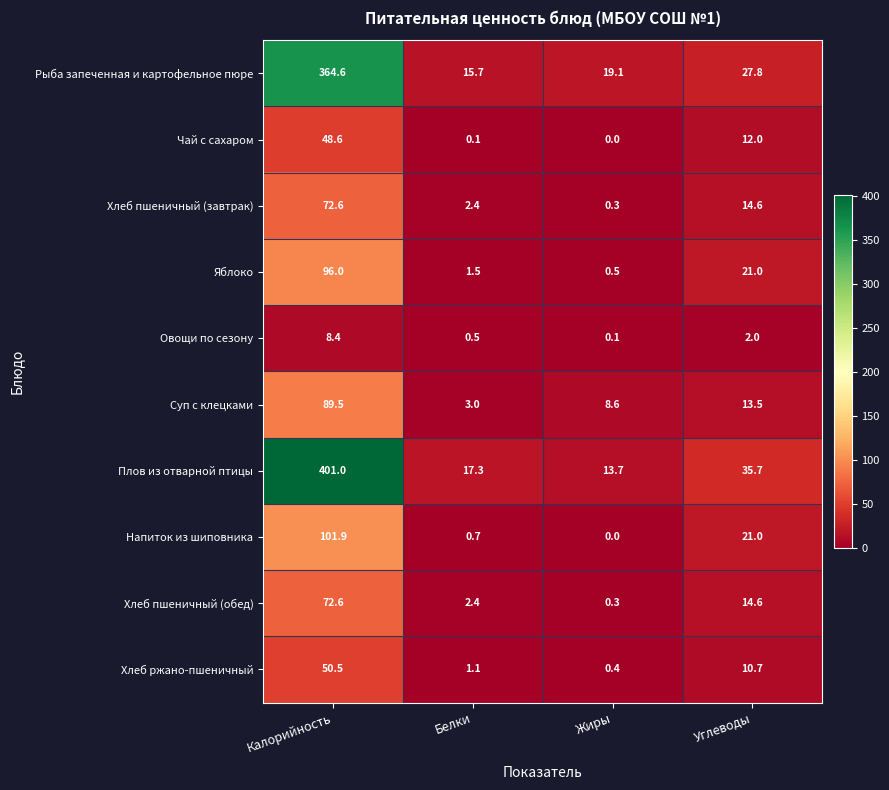

Which series has the largest range (max minus min)?

Плов из отварной птицы